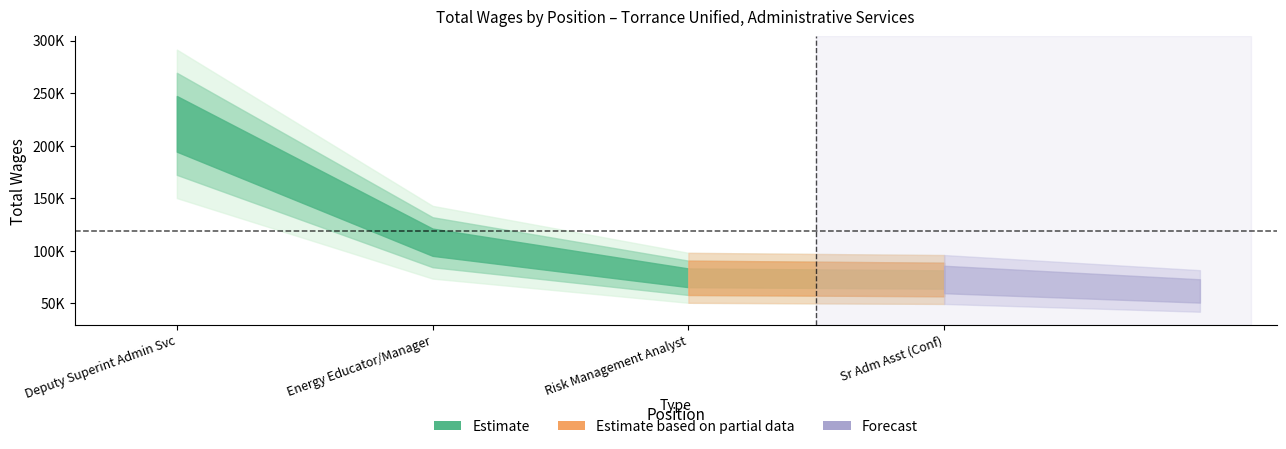

What is the minimum value shown in the chart?

72671